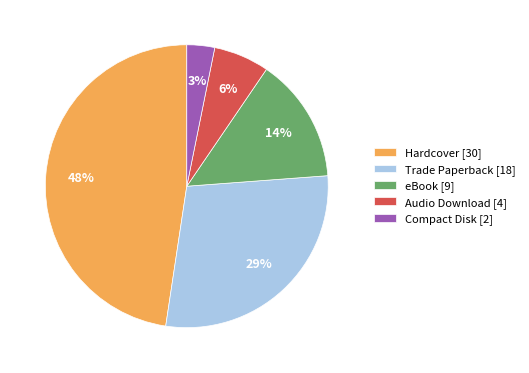

Which slice is the largest?

Hardcover